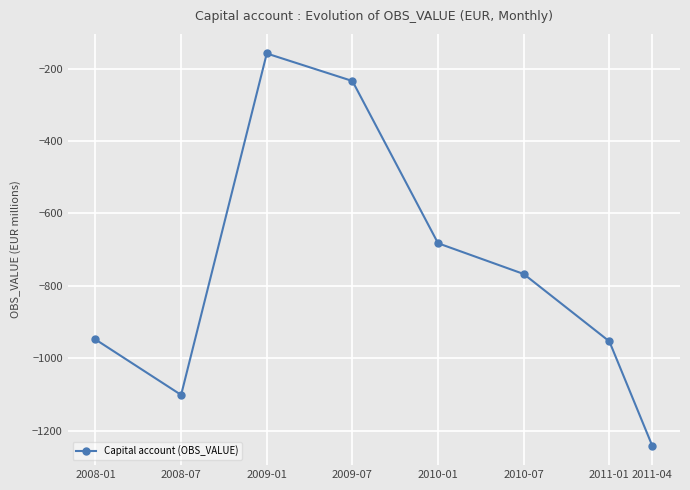

What is the label of the 5th point from the left?

2010-01